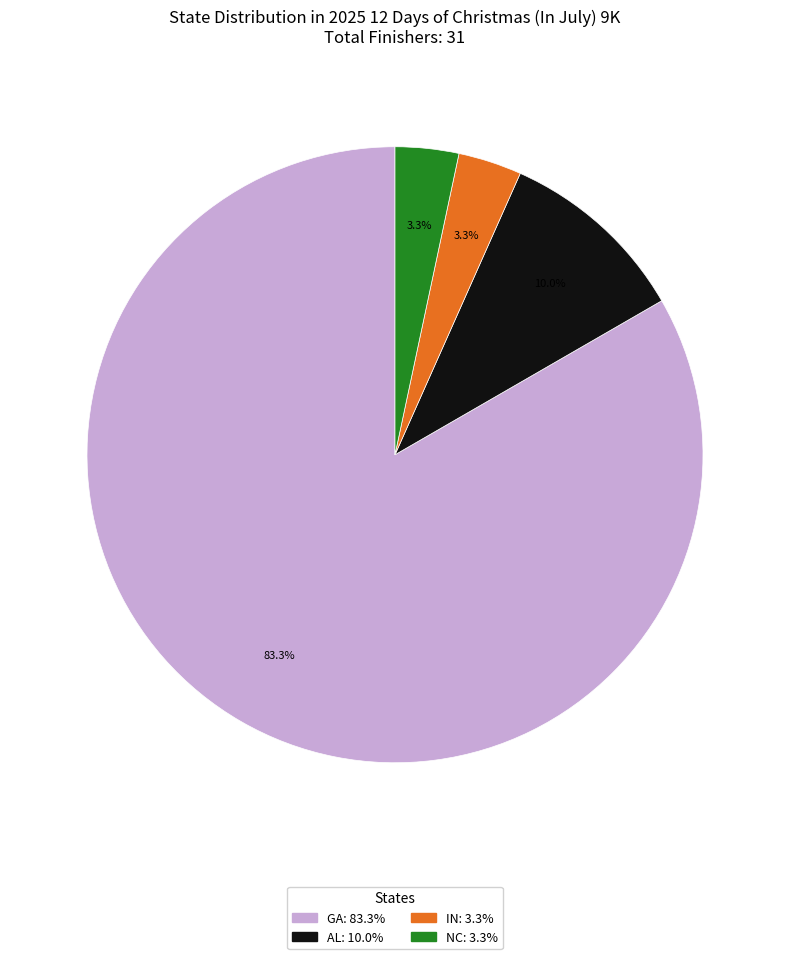

Is there any slice that represents more than half of the pie?

Yes